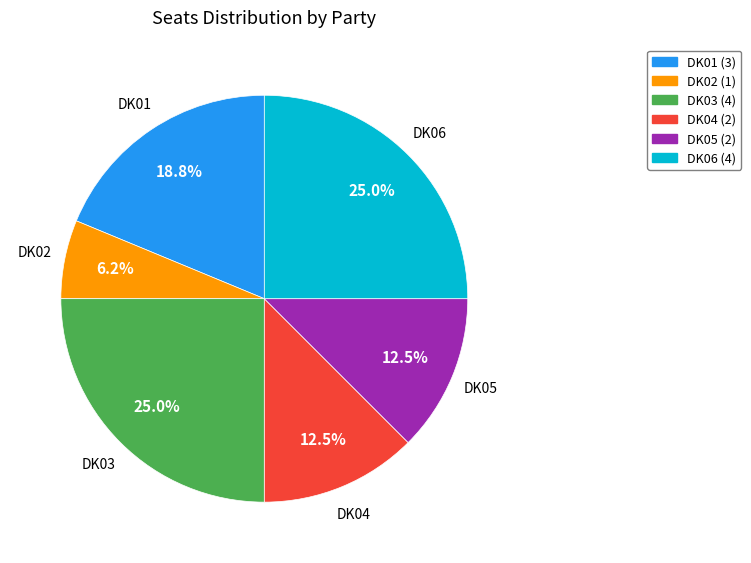

To the nearest percent, what is the average slice percentage?

17%